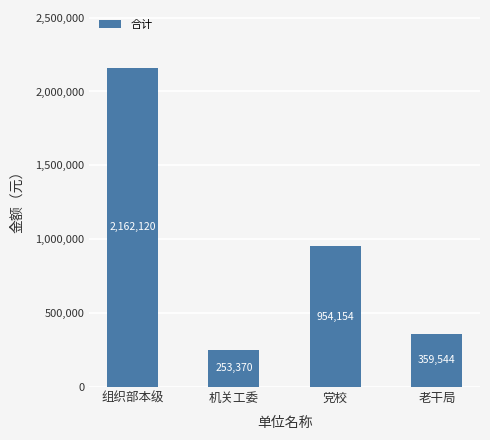

Where is the data nearest to the value 1207745?

党校